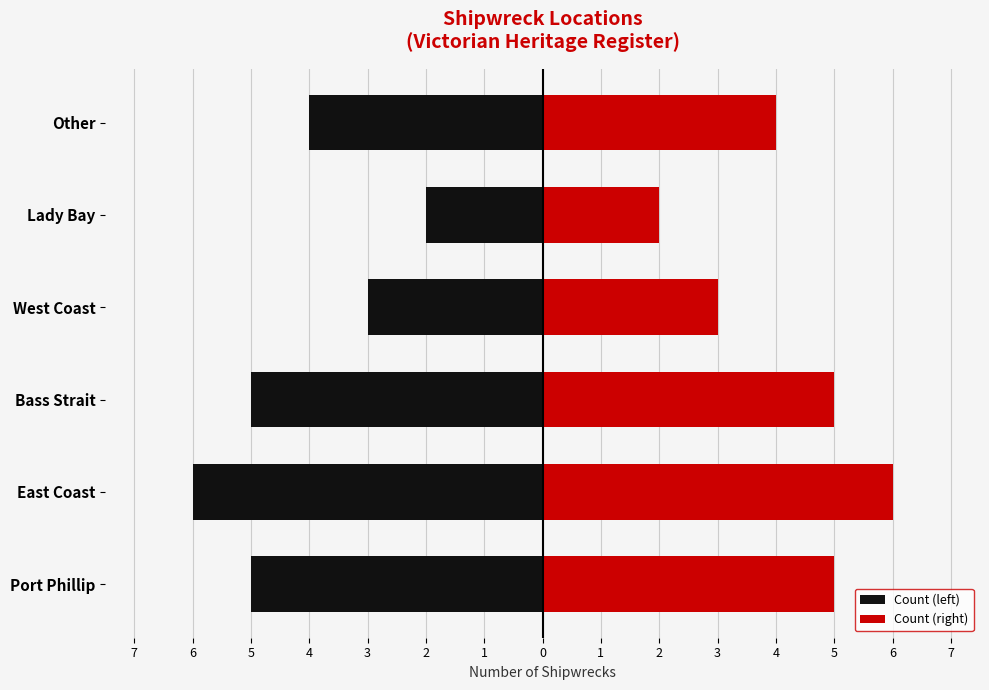

What are all the series names shown in the legend?

Count (left), Count (right)